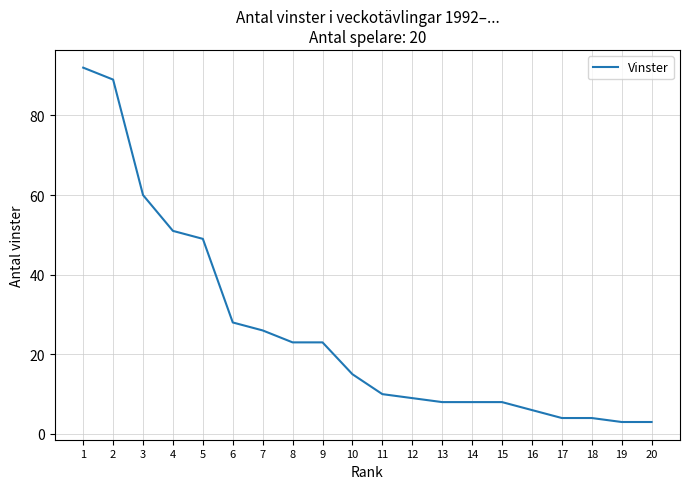

Approximately how many times larger is the value at 4 compared to 20?

17.0